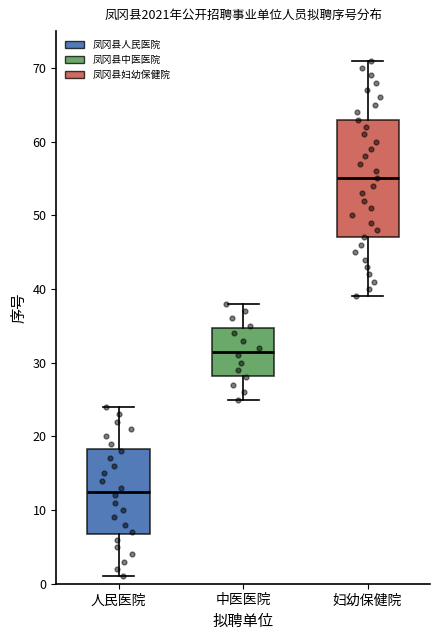

Reading left to right, transcribe this box plot: for each box, give where its median line is, the range the box spans, and where its two whiskers end, as read against the y-axis. The values are not printed on the chart, so give them approximately, as read against the axis.

人民医院: median 13, box 7 to 18, whiskers 1 to 24
中医医院: median 32, box 28 to 35, whiskers 25 to 38
妇幼保健院: median 55, box 47 to 63, whiskers 39 to 71